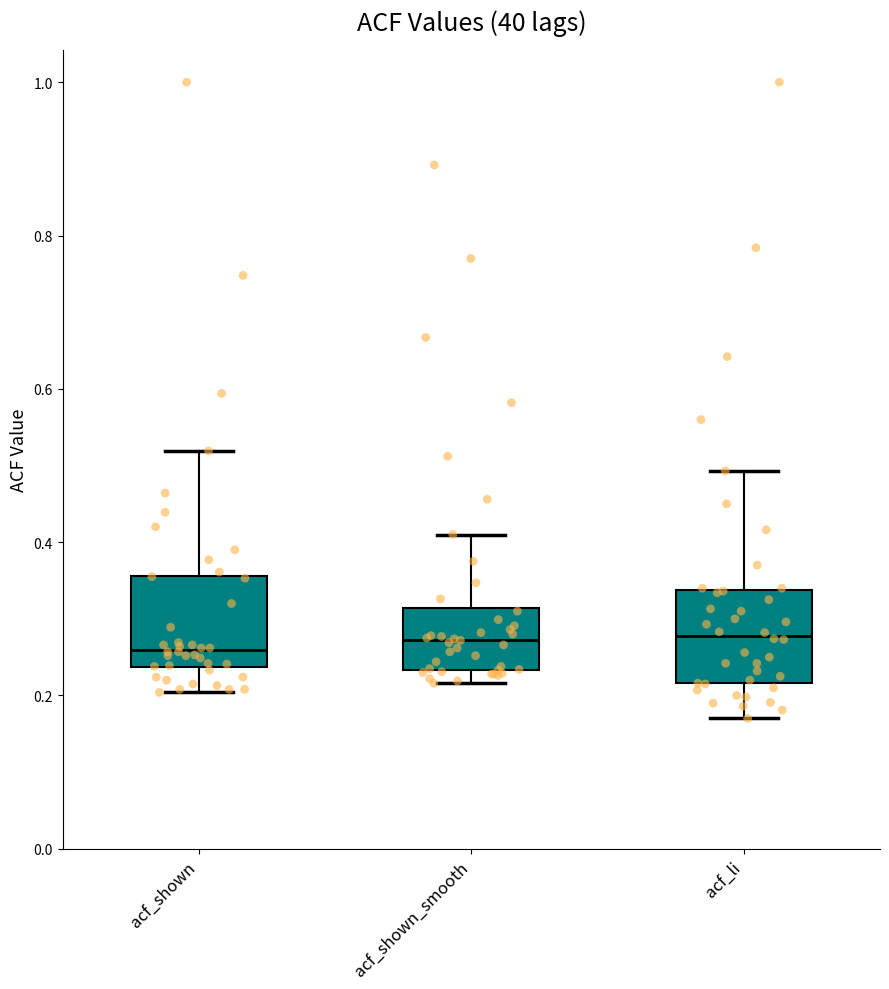

Reading left to right, read every box against the y-axis: the position of its median line, the range the box covers, and the ends of its whiskers. The values are not printed on the chart, so give them approximately, as read against the axis.

acf_shown: median 0.26, box 0.24 to 0.36, whiskers 0.20 to 0.52
acf_shown_smooth: median 0.28, box 0.24 to 0.32, whiskers 0.22 to 0.42
acf_li: median 0.28, box 0.22 to 0.34, whiskers 0.18 to 0.50